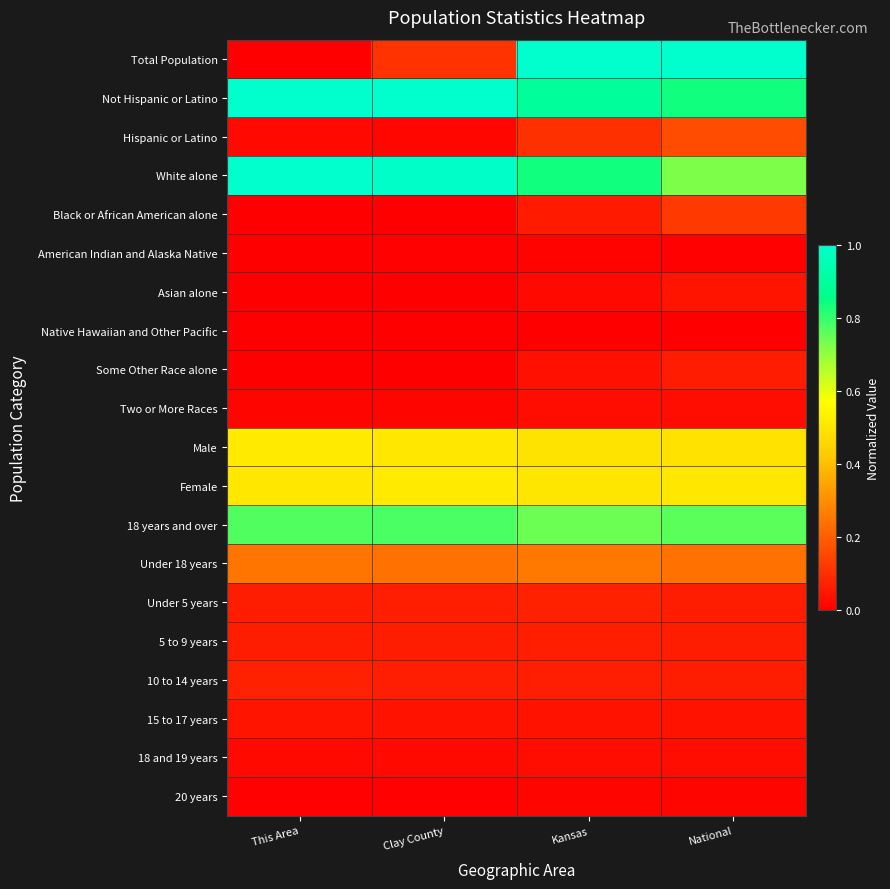

Reading left to right, list all the values displayed in this chart.

Total Population: This Area=0.0	Clay County=0.1	Kansas=1.0	National=1.0
Not Hispanic or Latino: This Area=1.0	Clay County=1.0	Kansas=0.9	National=0.8
Hispanic or Latino: This Area=0.0	Clay County=0.0	Kansas=0.1	National=0.2
White alone: This Area=1.0	Clay County=1.0	Kansas=0.8	National=0.7
Black or African American alone: This Area=0.0	Clay County=0.0	Kansas=0.1	National=0.1
American Indian and Alaska Native: This Area=0.0	Clay County=0.0	Kansas=0.0	National=0.0
Asian alone: This Area=0.0	Clay County=0.0	Kansas=0.0	National=0.0
Native Hawaiian and Other Pacific: This Area=0.0	Clay County=0.0	Kansas=0.0	National=0.0
Some Other Race alone: This Area=0.0	Clay County=0.0	Kansas=0.0	National=0.1
Two or More Races: This Area=0.0	Clay County=0.0	Kansas=0.0	National=0.0
Male: This Area=0.5	Clay County=0.5	Kansas=0.5	National=0.5
Female: This Area=0.5	Clay County=0.5	Kansas=0.5	National=0.5
18 years and over: This Area=0.8	Clay County=0.8	Kansas=0.7	National=0.8
Under 18 years: This Area=0.2	Clay County=0.2	Kansas=0.3	National=0.2
Under 5 years: This Area=0.1	Clay County=0.1	Kansas=0.1	National=0.1
5 to 9 years: This Area=0.1	Clay County=0.1	Kansas=0.1	National=0.1
10 to 14 years: This Area=0.1	Clay County=0.1	Kansas=0.1	National=0.1
15 to 17 years: This Area=0.0	Clay County=0.0	Kansas=0.0	National=0.0
18 and 19 years: This Area=0.0	Clay County=0.0	Kansas=0.0	National=0.0
20 years: This Area=0.0	Clay County=0.0	Kansas=0.0	National=0.0